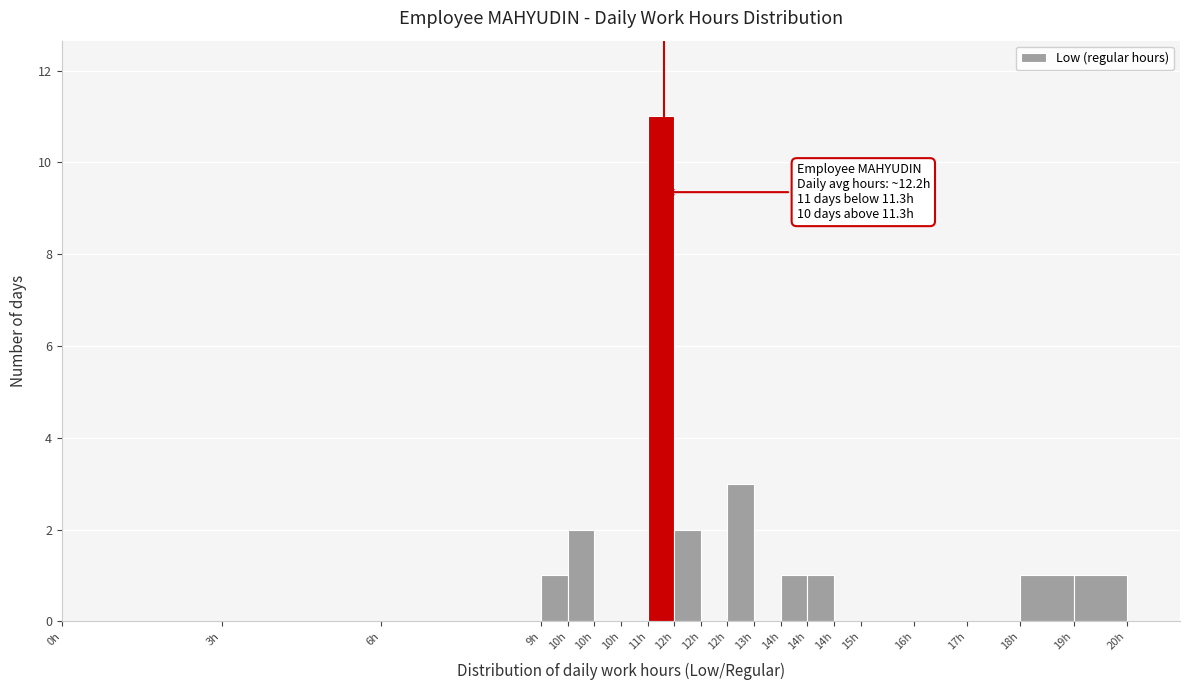

Are the bars horizontal?

No